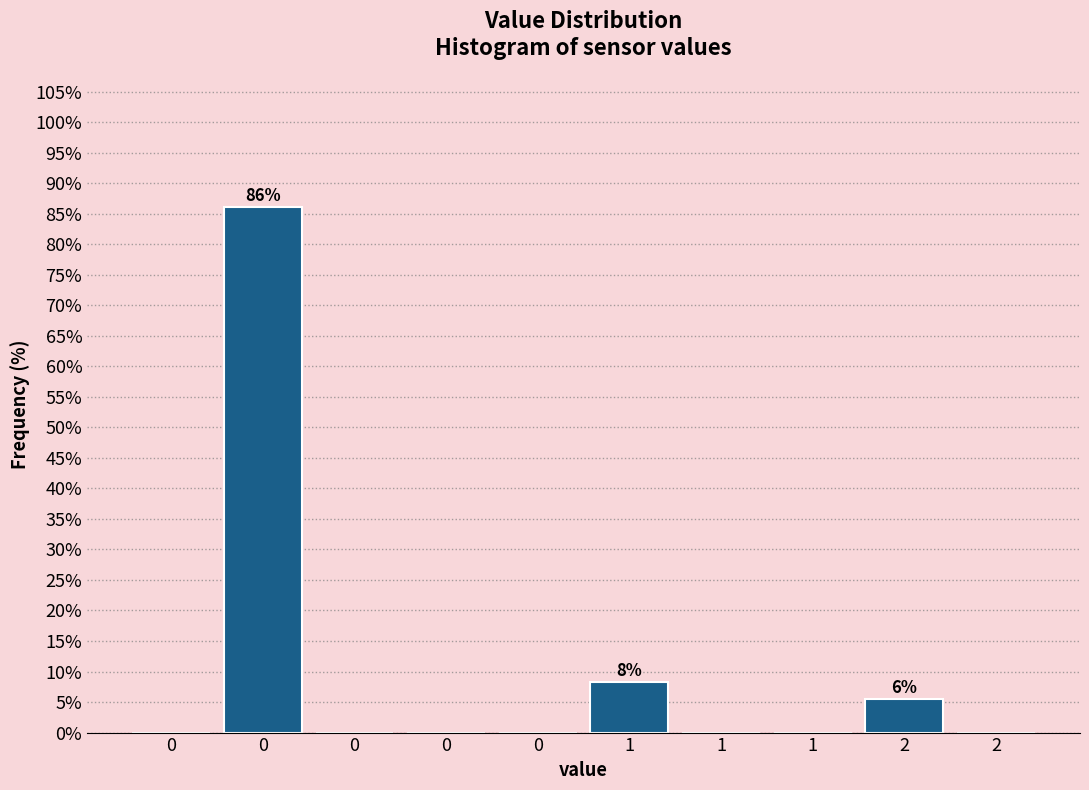

How many distinct data groups are displayed?

1